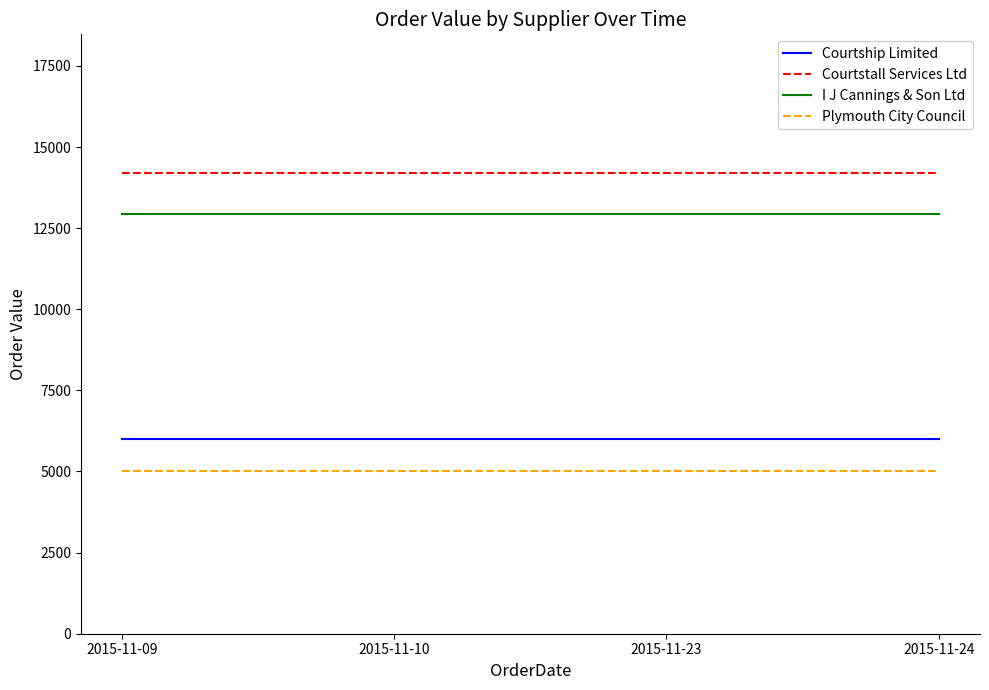

True or false: Courtstall Services Ltd has a value of 21443 at 2015-11-24.

False